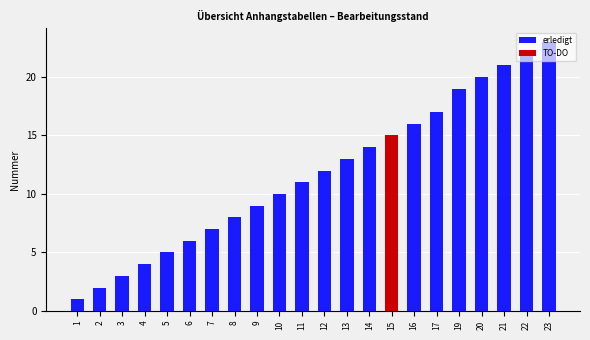

List the series in order of their peak value, lowest first.

TO-DO, erledigt